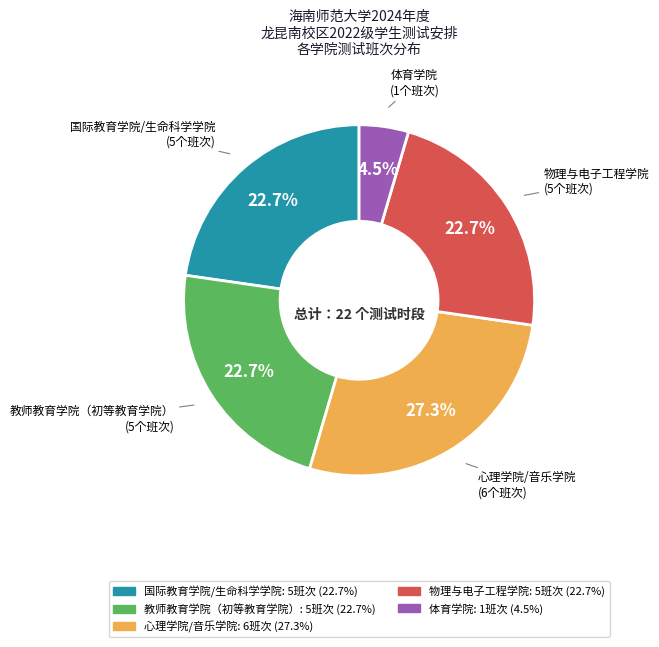

How much of the chart is everything except 物理与电子工程学院?

77.3%